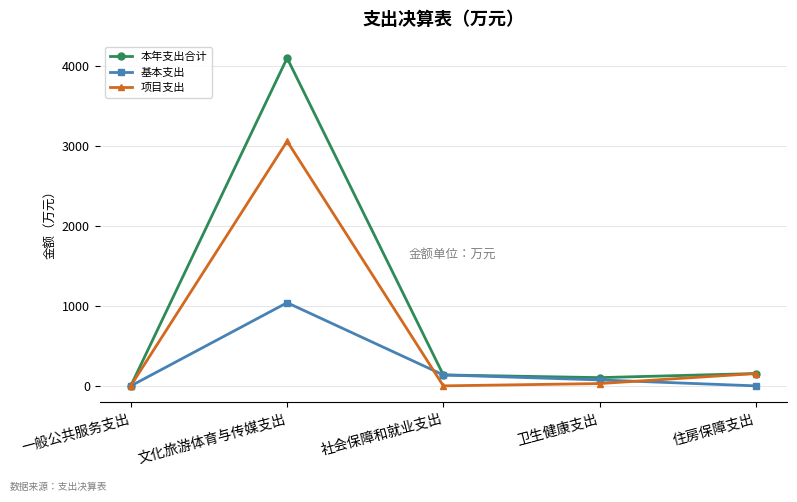

How many interior local peaks does the 本年支出合计 series have?

1